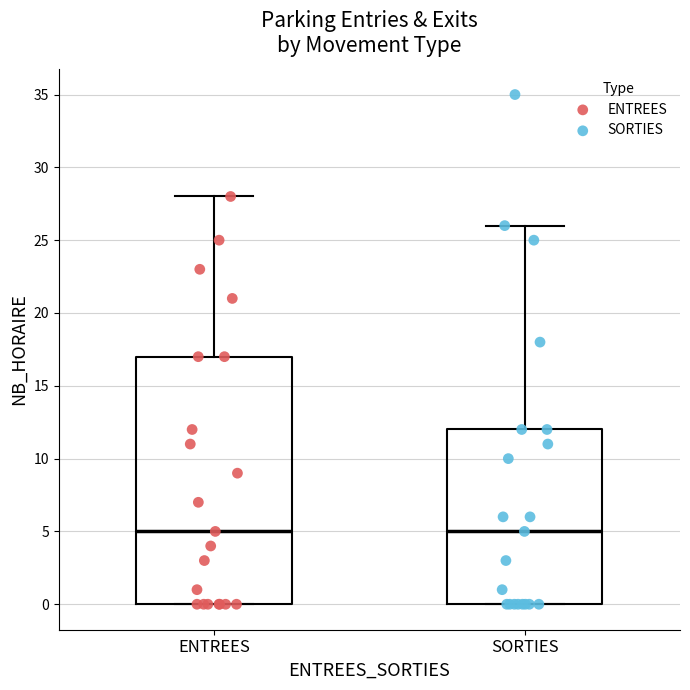

Comparing the boxes themselves (not the whiskers), which one is the tallest?

ENTREES